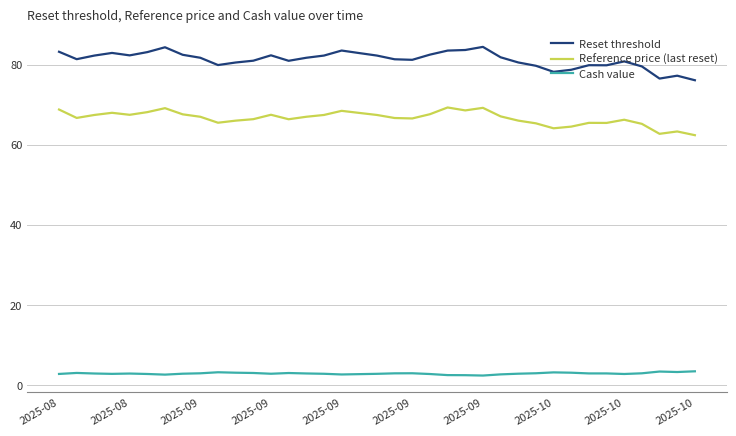

What is the maximum value for Cash value?

3.4